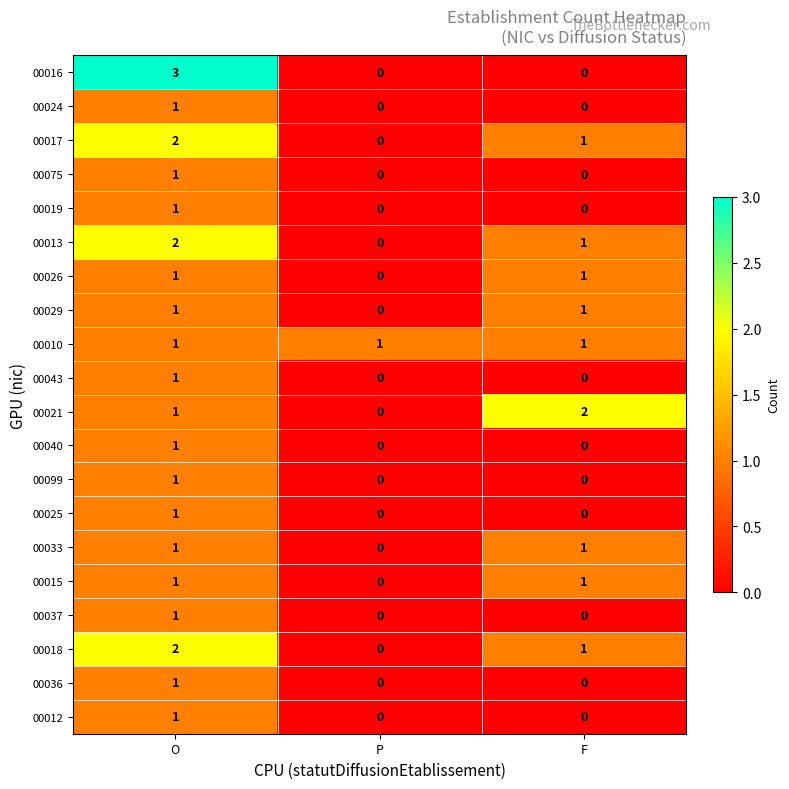

What is the maximum value shown in the chart?

3